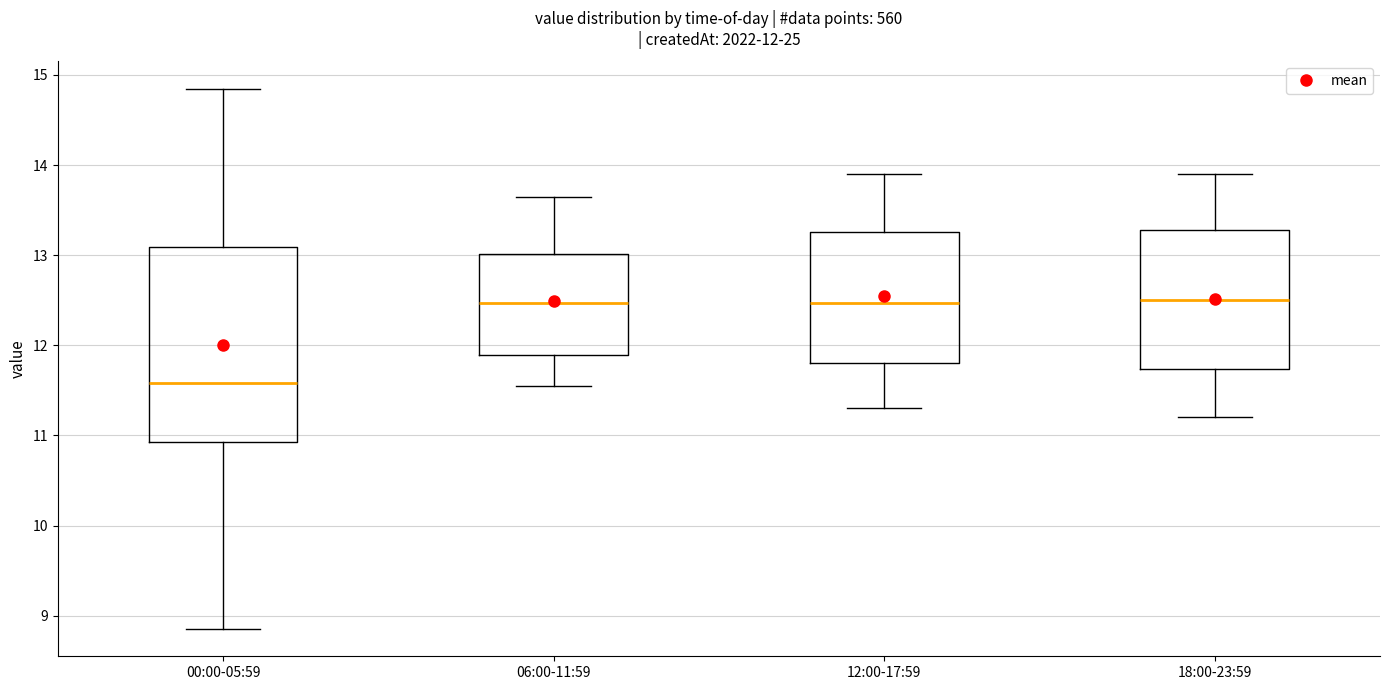

Comparing the boxes themselves (not the whiskers), which one is the tallest?

00:00-05:59